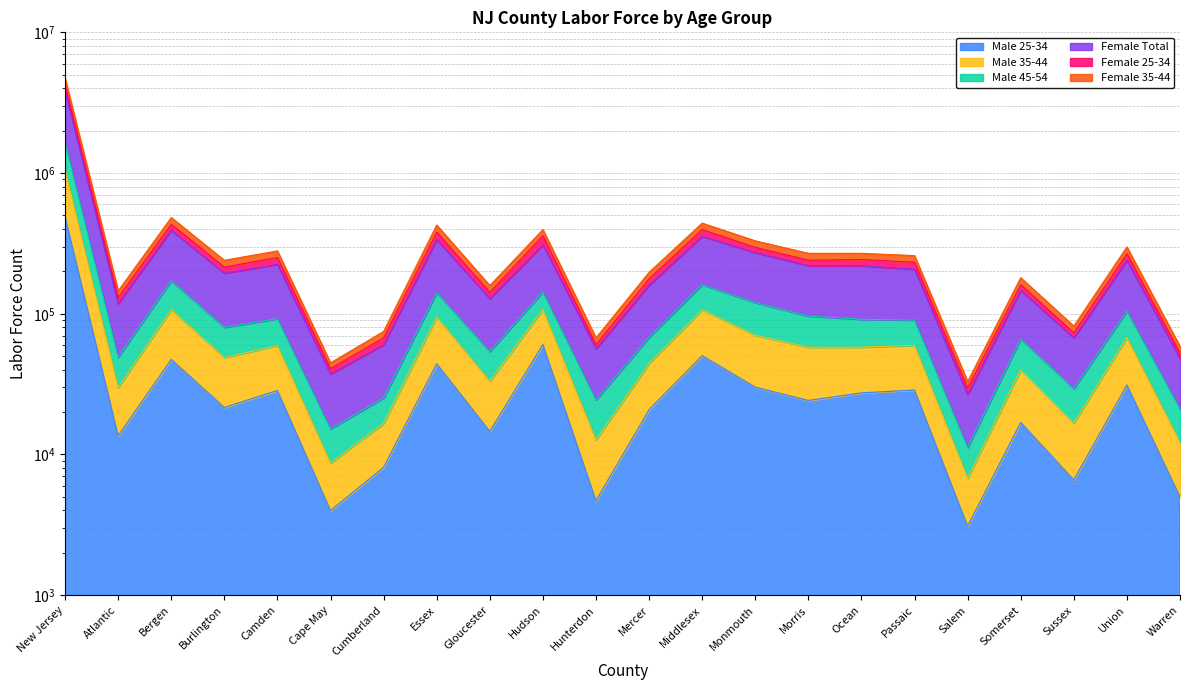

Between Hunterdon and Mercer, which series saw the biggest shift?

Female Total